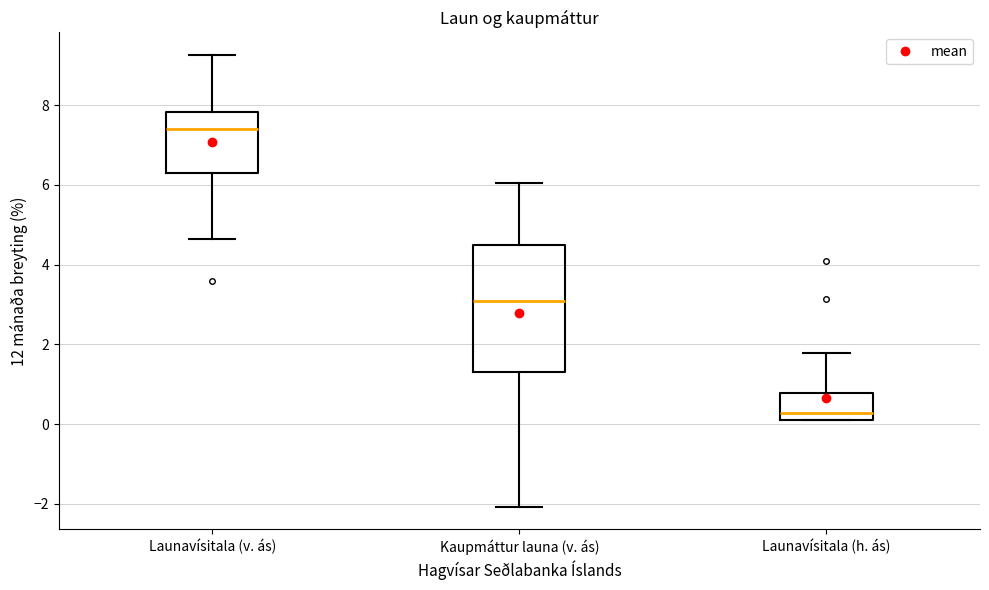

Reading left to right, transcribe this box plot: for each box, give where its median line is, the range the box spans, and where its two whiskers end, as read against the y-axis. The values are not printed on the chart, so give them approximately, as read against the axis.

Launavísitala (v. ás): median 7.4, box 6.4 to 7.8, whiskers 4.6 to 9.2
Kaupmáttur launa (v. ás): median 3.0, box 1.4 to 4.6, whiskers -2.0 to 6.0
Launavísitala (h. ás): median 0.2 (just above the box's lower edge), box 0.2 to 0.8, whiskers 0.2 to 1.8